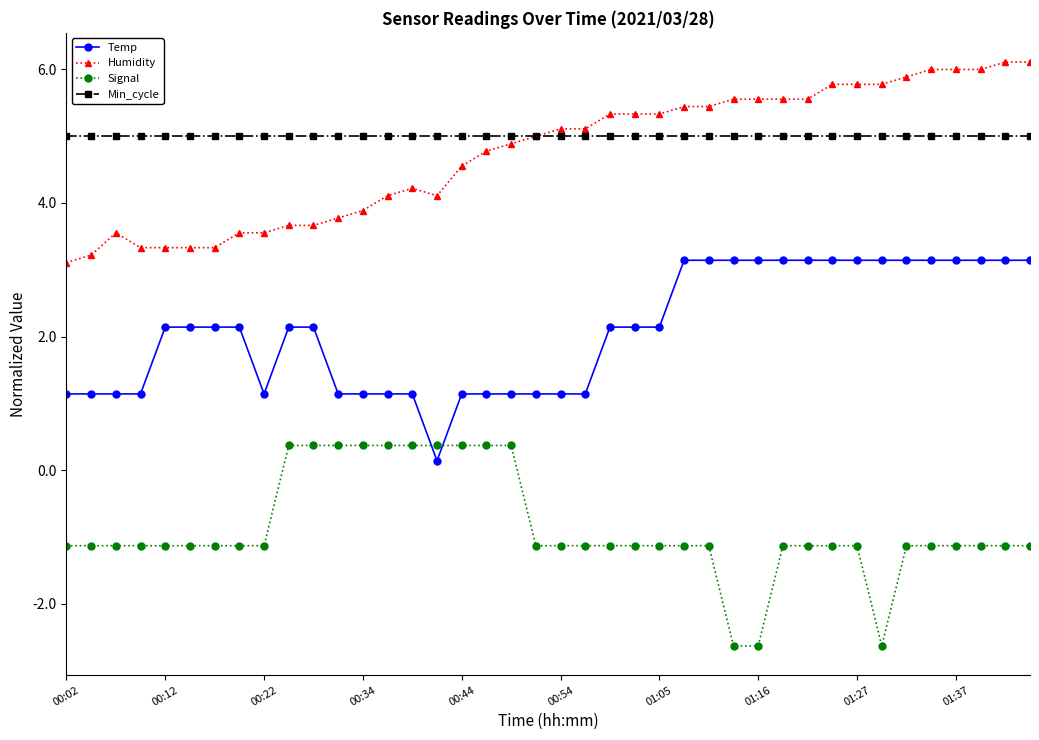

At how many categories does at least one series exceed 0?

40